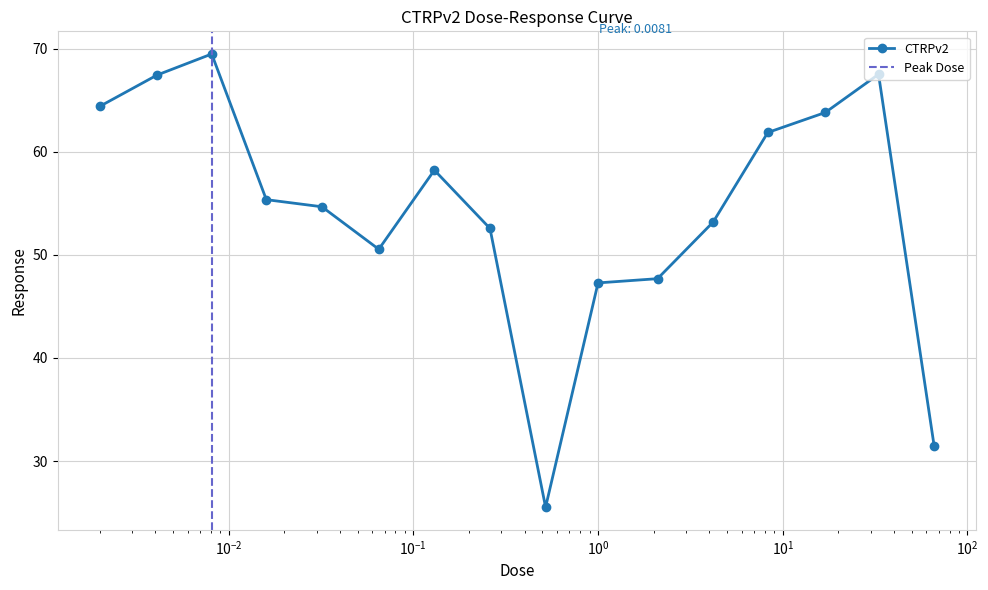

At which category does the data reach its first local valley?

0.065